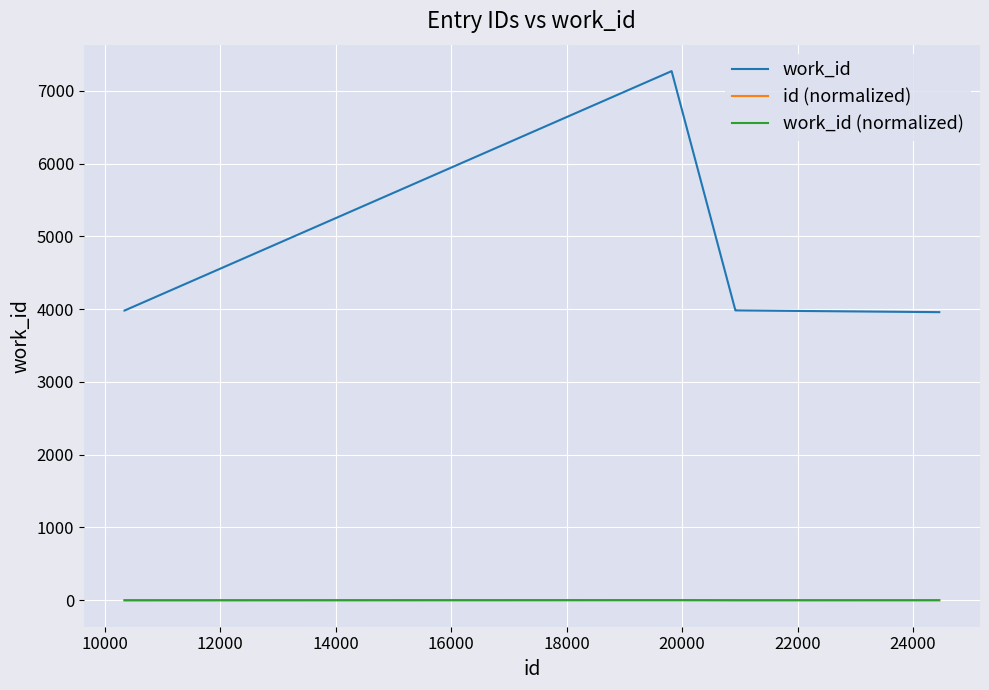

Which series has the largest total across all categories?

work_id